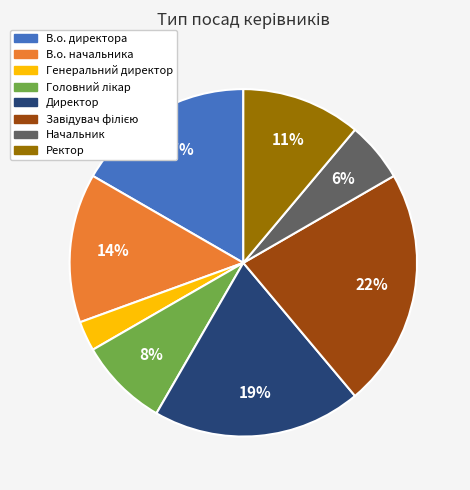

Between Начальник and Генеральний директор, which is larger?

Начальник